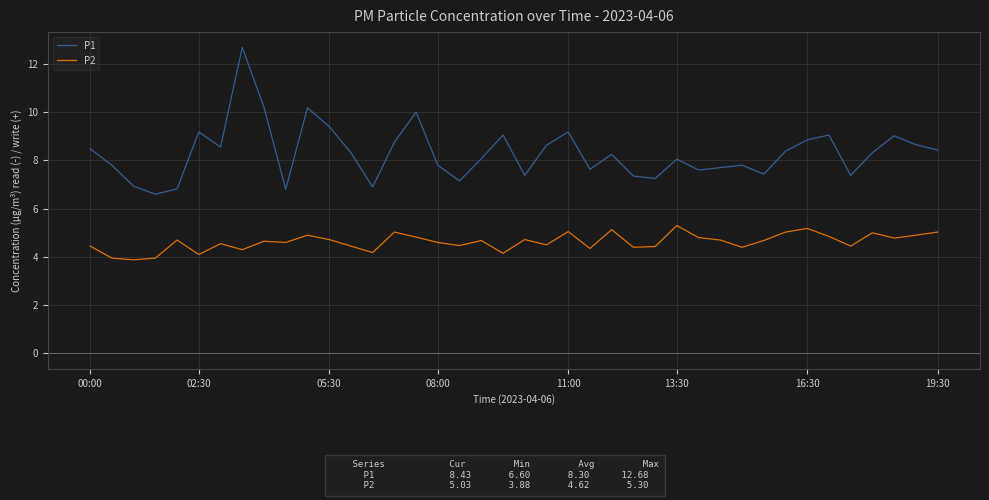

True or false: P1 and P2 intersect in this chart.

False